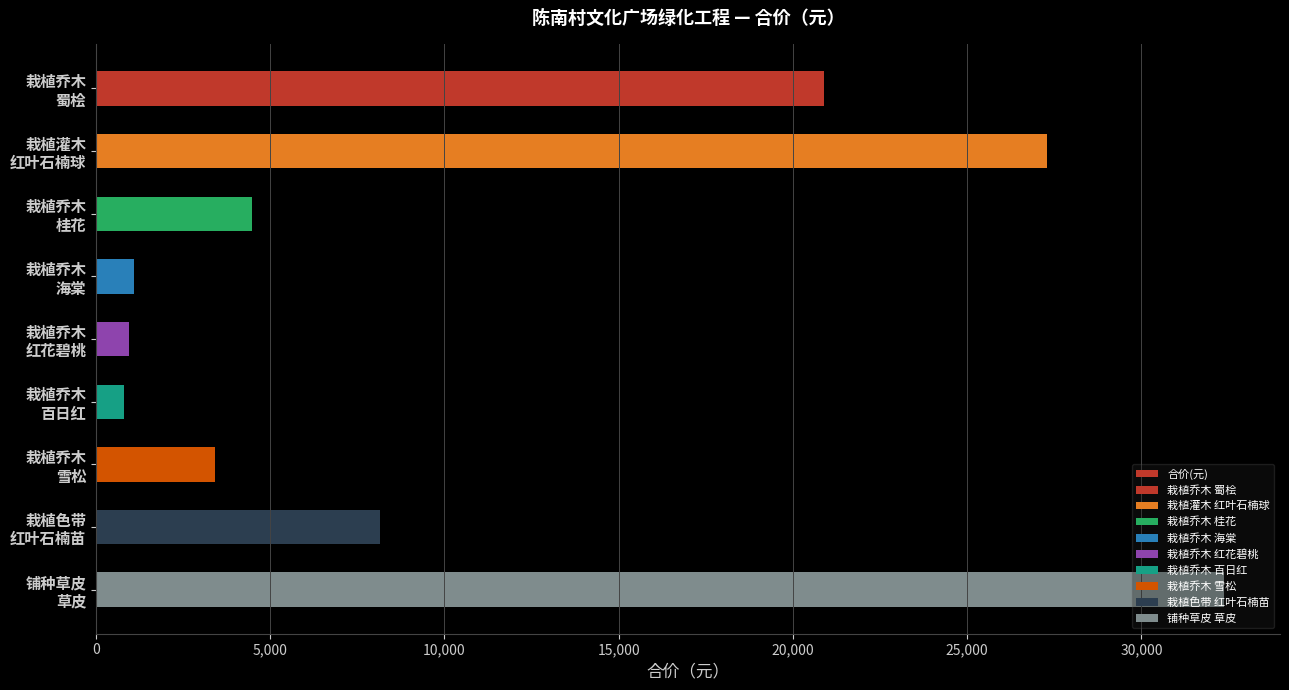

How many distinct data groups are displayed?

1